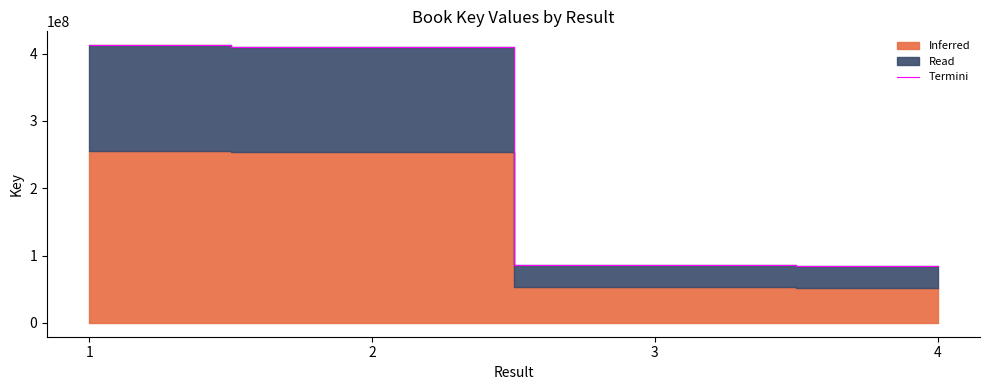

What is the smallest value displayed?

83833090